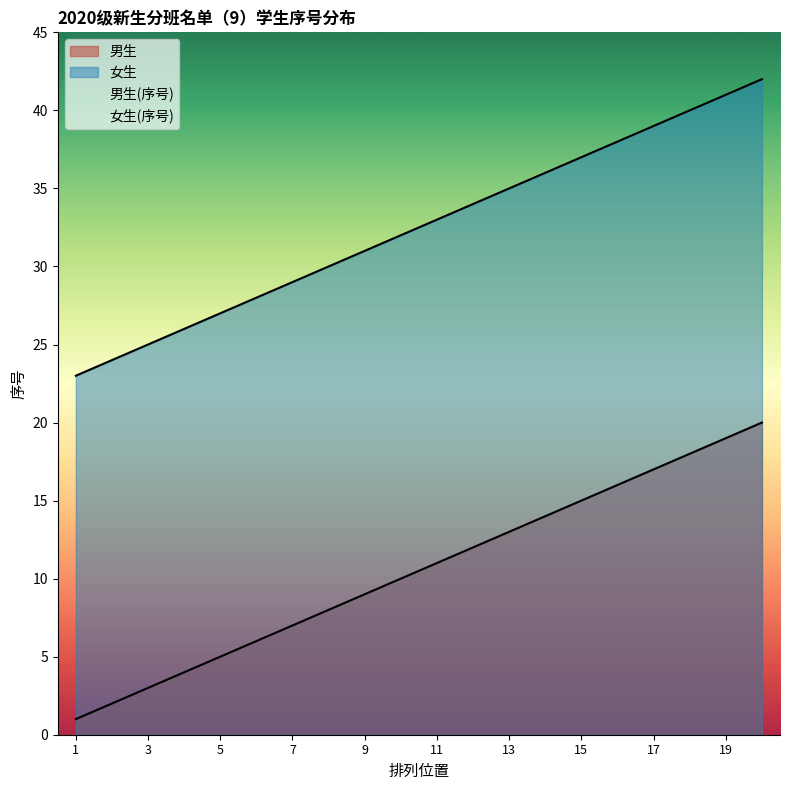

How many lines are shown in the chart?

2